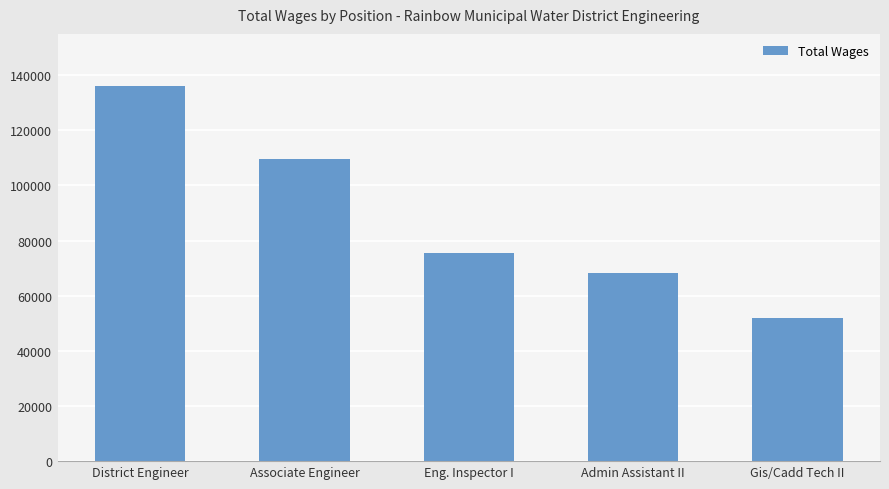

What is the smallest value displayed?

52058